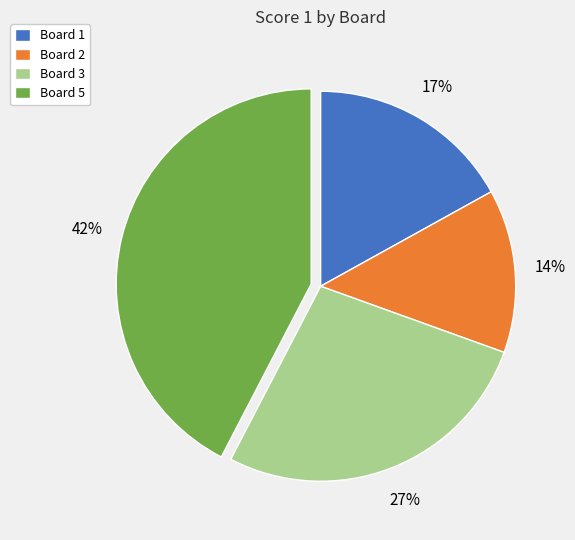

To the nearest percent, what is the combined percentage of Board 1 and Board 2?

31%